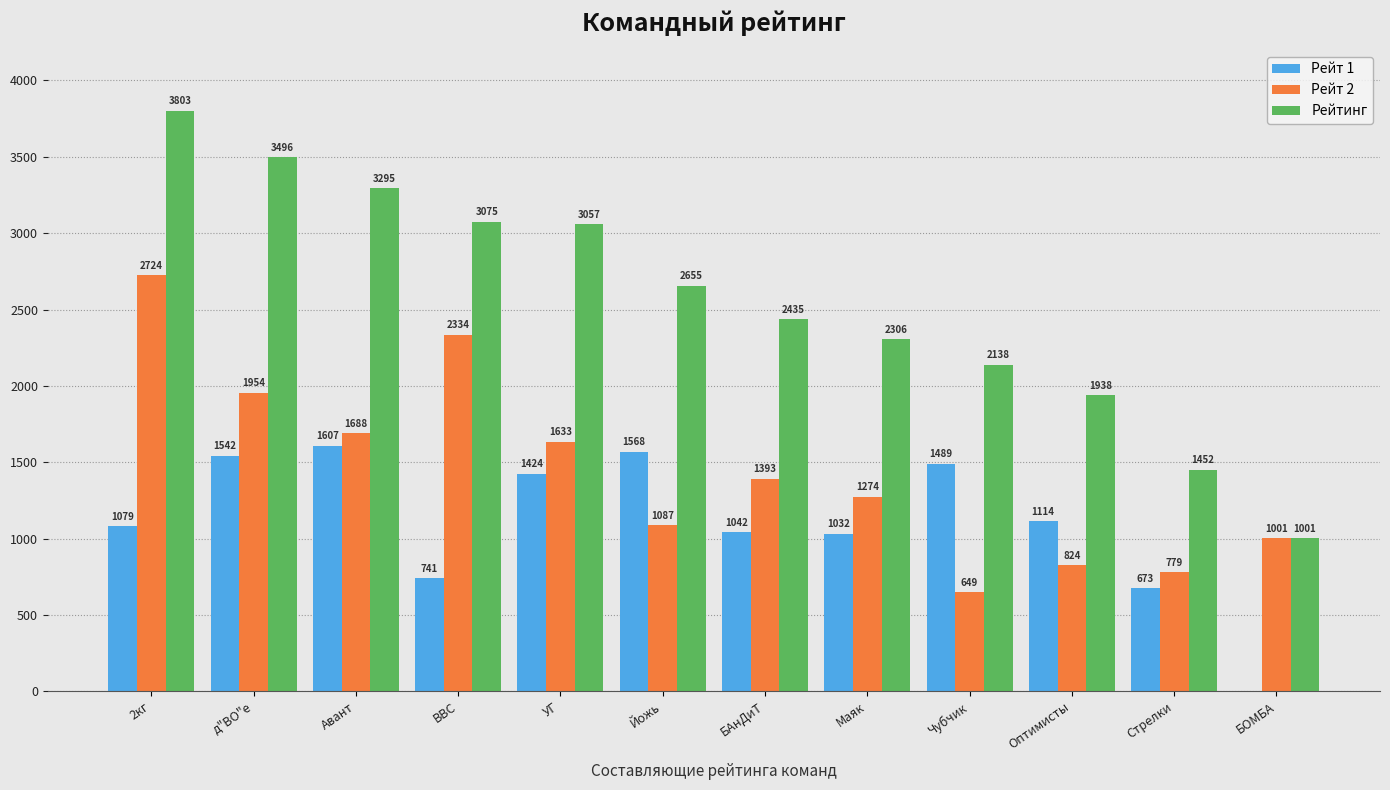

Are the bars horizontal?

No